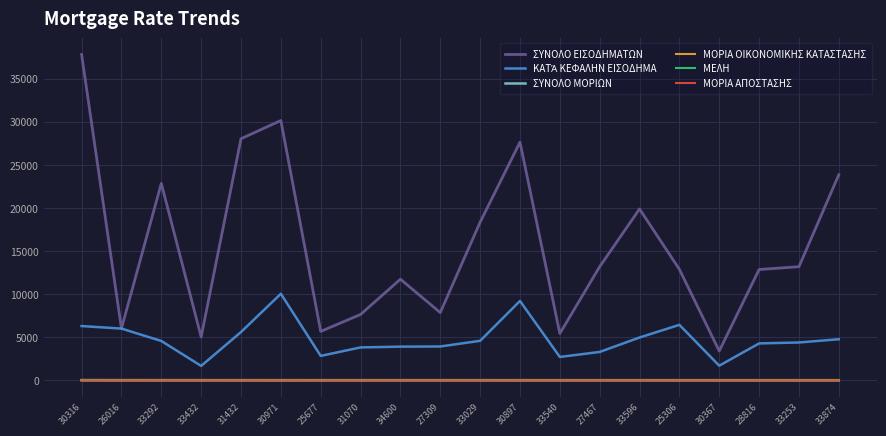

Between 25677 and 33596, which series saw the biggest shift?

ΣΥΝΟΛΟ ΕΙΣΟΔΗΜΑΤΩΝ